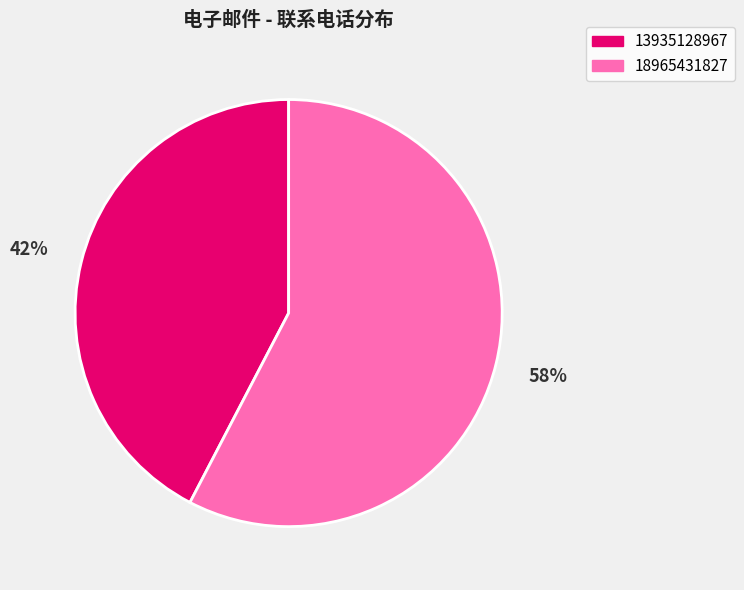

Which slice is the largest?

18965431827